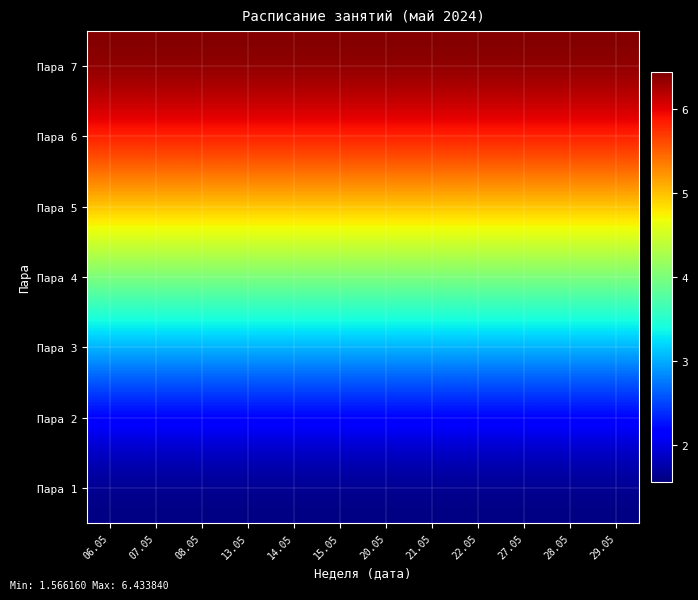

Reading left to right, extract all data points from this chart.

Пара 1: 06.05=1.6	07.05=1.6	08.05=1.6	13.05=1.6	14.05=1.6	15.05=1.6	20.05=1.6	21.05=1.6	22.05=1.6	27.05=1.6	28.05=1.6	29.05=1.6
Пара 2: 06.05=2.1	07.05=2.1	08.05=2.1	13.05=2.1	14.05=2.1	15.05=2.1	20.05=2.1	21.05=2.1	22.05=2.1	27.05=2.1	28.05=2.1	29.05=2.1
Пара 3: 06.05=3.0	07.05=3.0	08.05=3.0	13.05=3.0	14.05=3.0	15.05=3.0	20.05=3.0	21.05=3.0	22.05=3.0	27.05=3.0	28.05=3.0	29.05=3.0
Пара 4: 06.05=4.0	07.05=4.0	08.05=4.0	13.05=4.0	14.05=4.0	15.05=4.0	20.05=4.0	21.05=4.0	22.05=4.0	27.05=4.0	28.05=4.0	29.05=4.0
Пара 5: 06.05=5.0	07.05=5.0	08.05=5.0	13.05=5.0	14.05=5.0	15.05=5.0	20.05=5.0	21.05=5.0	22.05=5.0	27.05=5.0	28.05=5.0	29.05=5.0
Пара 6: 06.05=5.9	07.05=5.9	08.05=5.9	13.05=5.9	14.05=5.9	15.05=5.9	20.05=5.9	21.05=5.9	22.05=5.9	27.05=5.9	28.05=5.9	29.05=5.9
Пара 7: 06.05=6.4	07.05=6.4	08.05=6.4	13.05=6.4	14.05=6.4	15.05=6.4	20.05=6.4	21.05=6.4	22.05=6.4	27.05=6.4	28.05=6.4	29.05=6.4